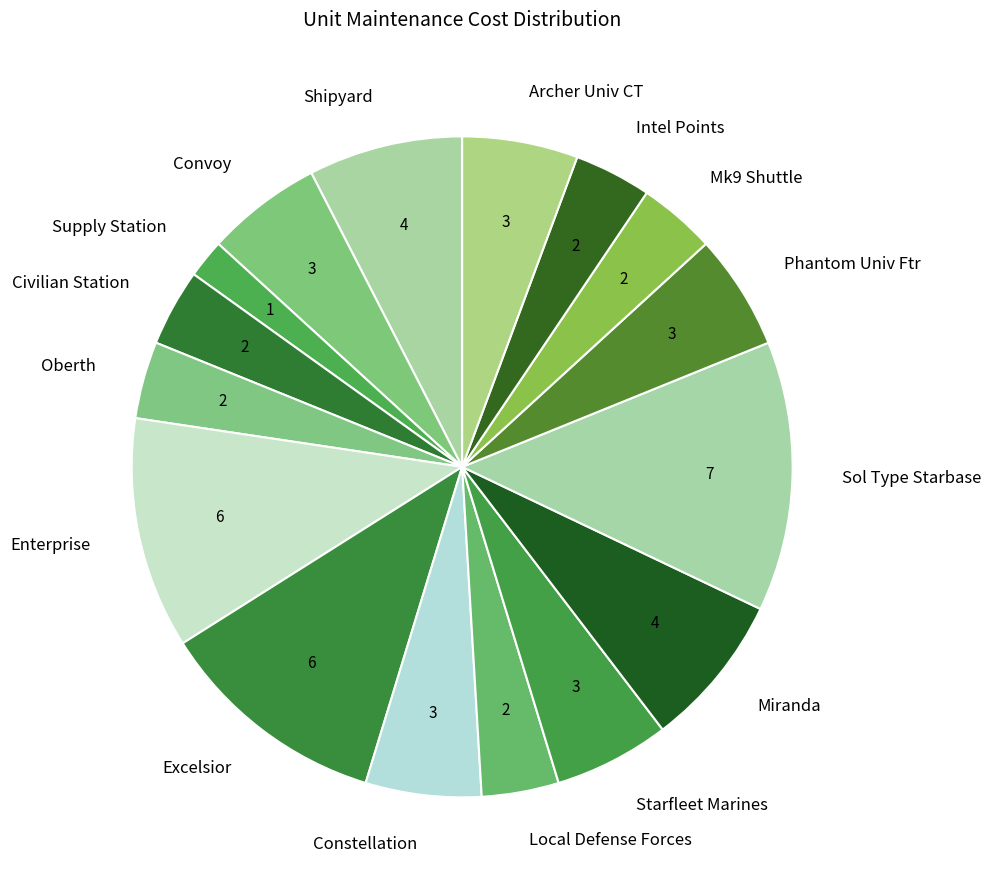

Which category has the biggest portion of the pie?

Sol Type Starbase